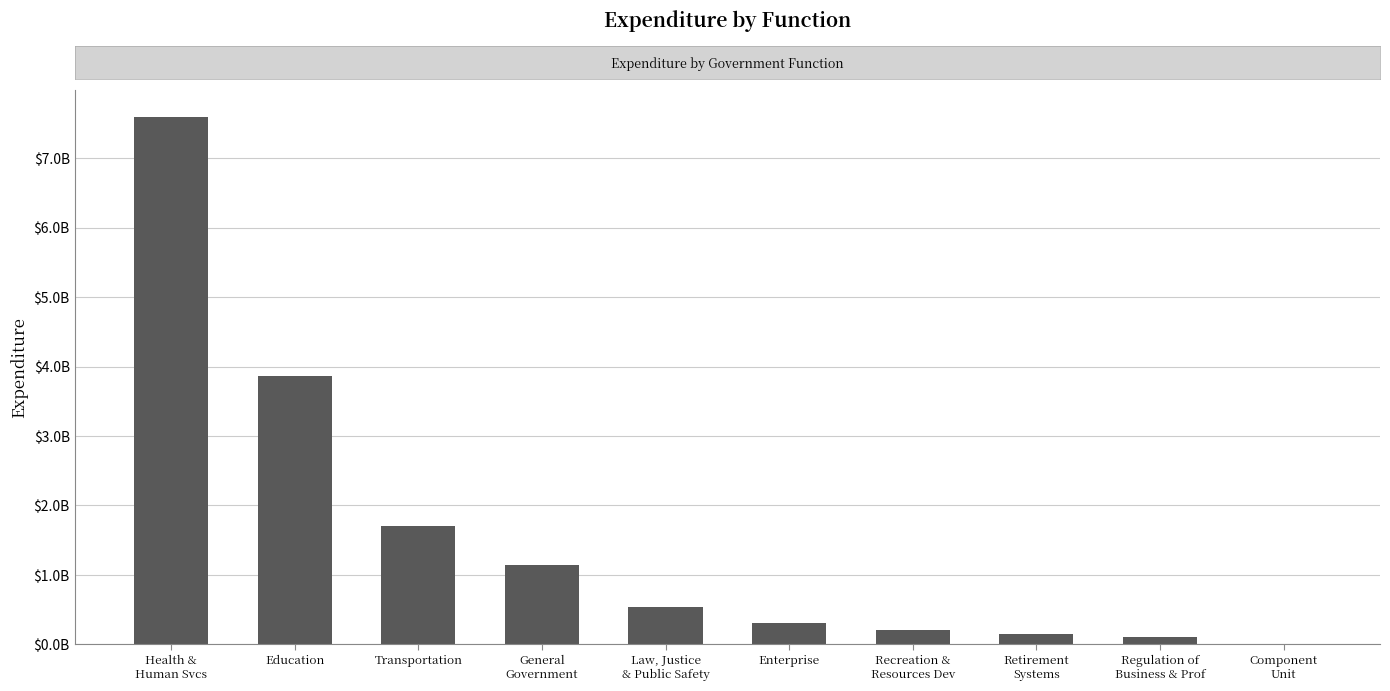

What is the minimum value shown in the chart?

11147599.2